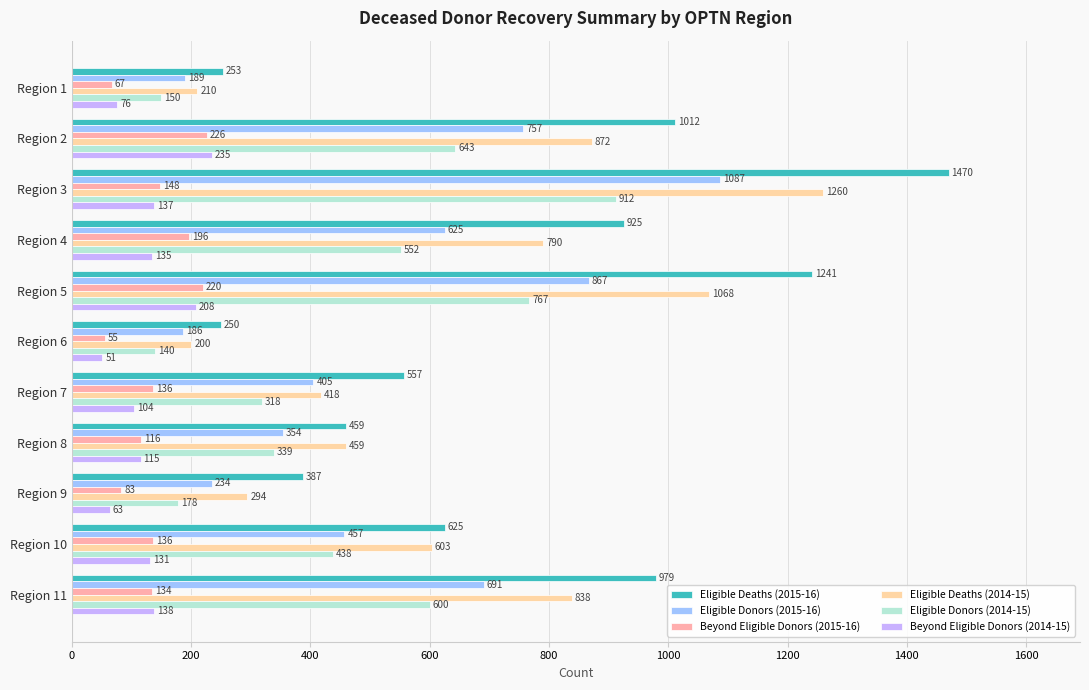

Where is Beyond Eligible Donors (2014-15) nearest to the value 143?

Region 11